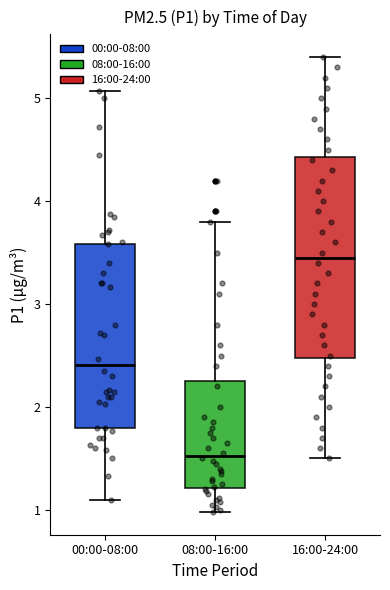

Where does the upper whisker of the box for 08:00-16:00 end on the y-axis? The values are not printed on the chart, so give them approximately, as read against the axis.

3.8